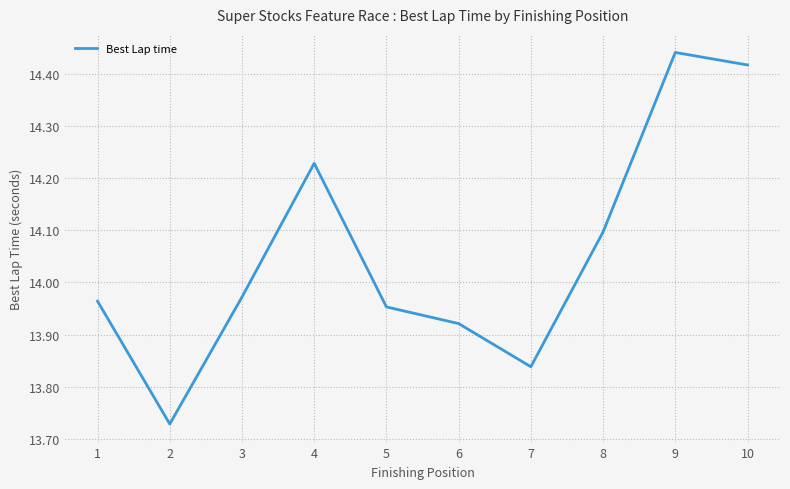

How many lines are shown in the chart?

1